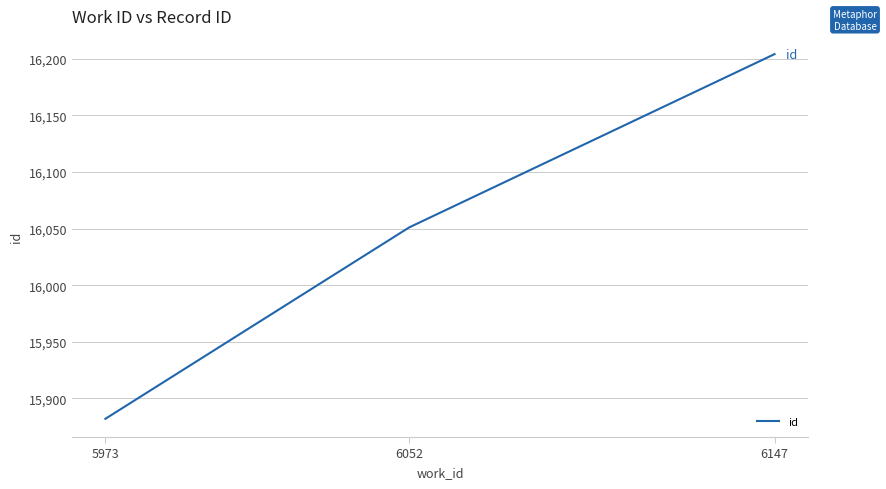

What is the ratio of the value at 5973 to the value at 6052?

1.0